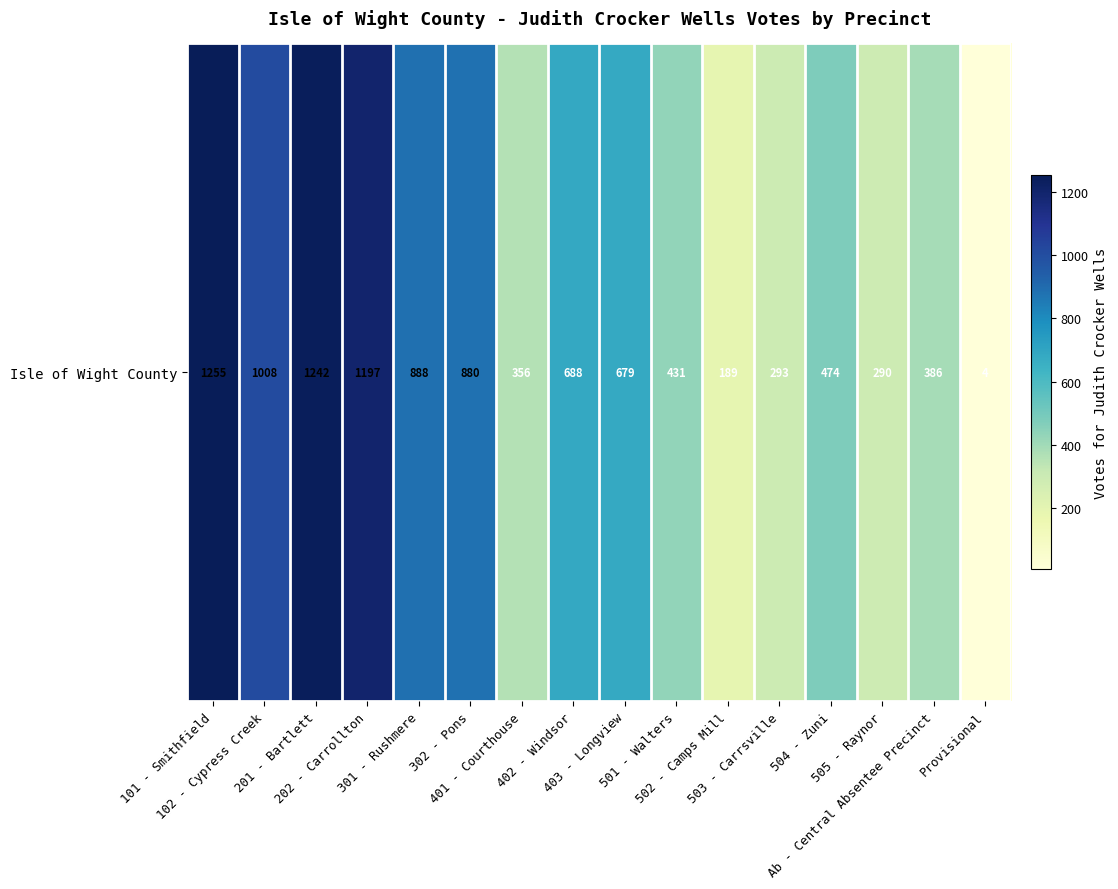

What is the difference between the values at 503 - Carrsville and 401 - Courthouse?

63